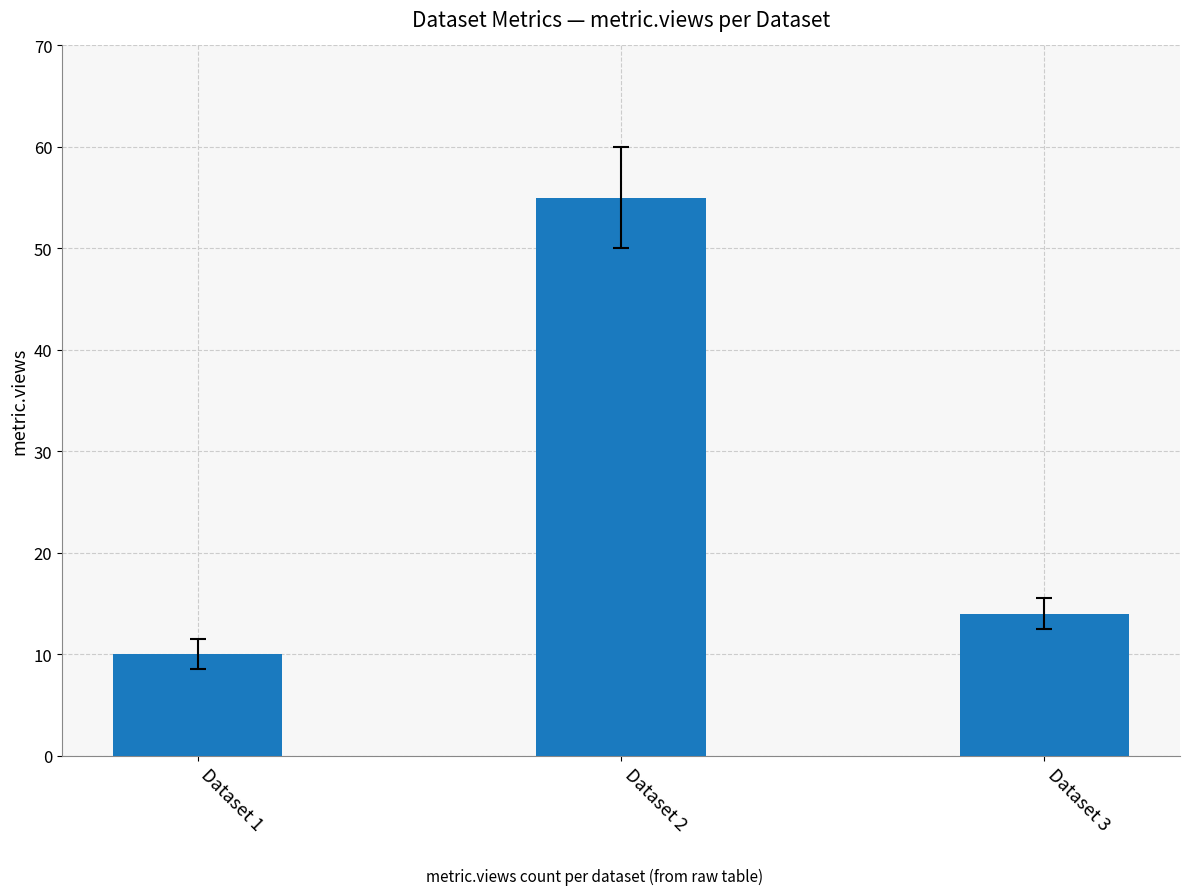

What is the change in value from Dataset 2 to Dataset 3?

-41